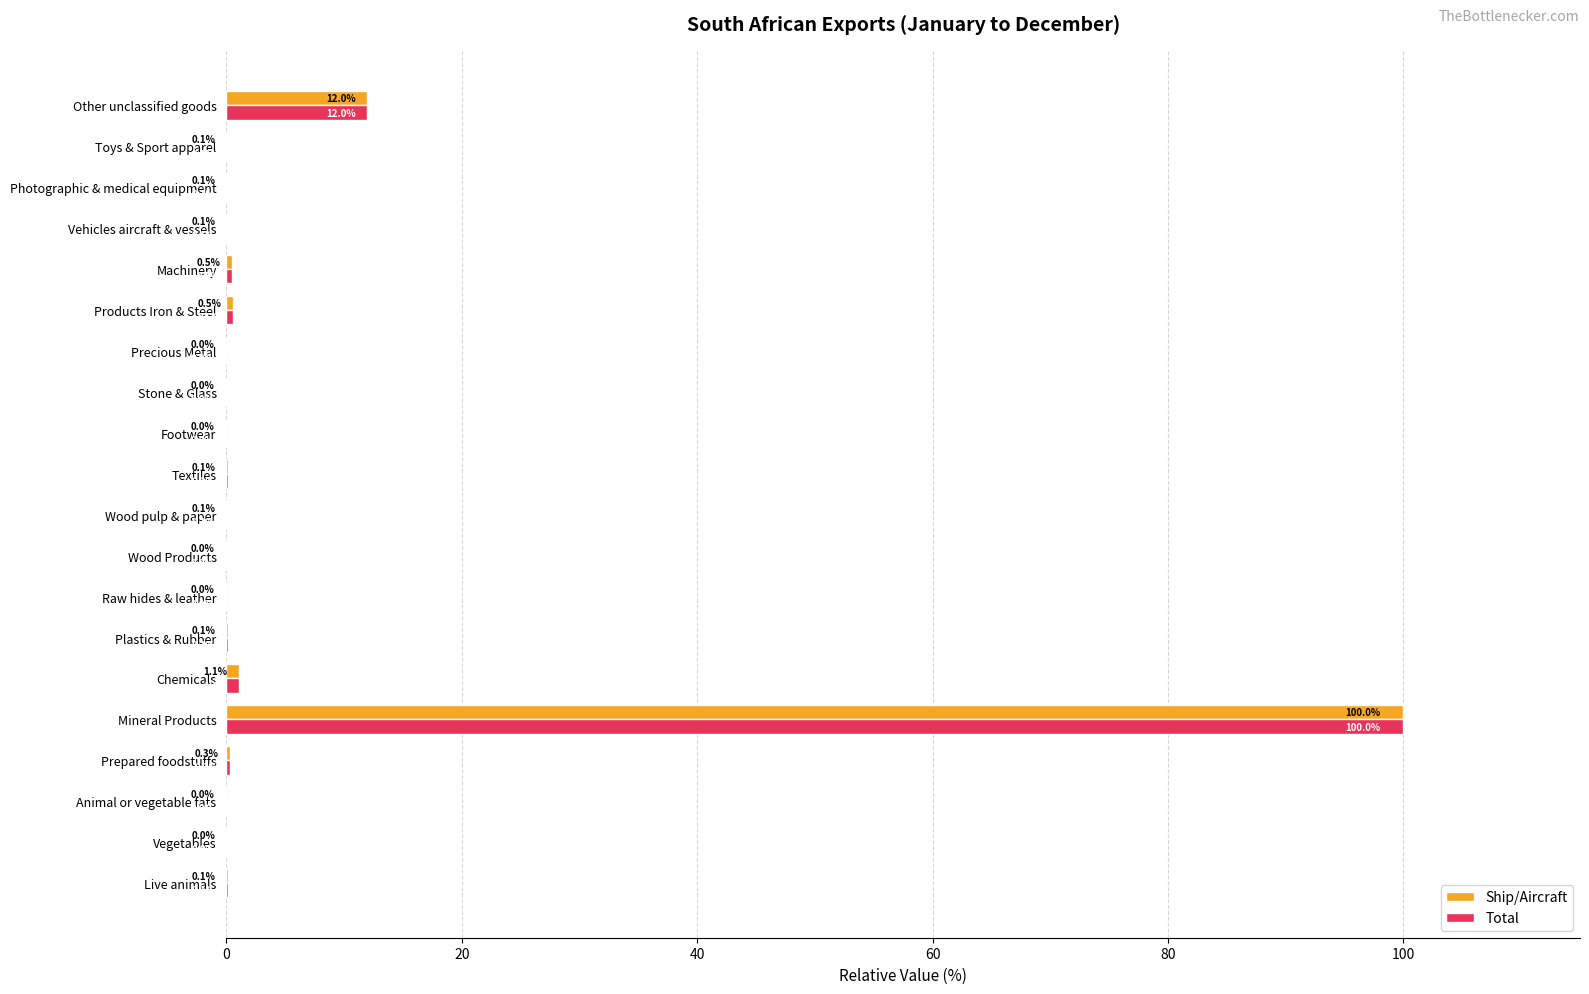

What are all the series names shown in the legend?

Ship/Aircraft, Total